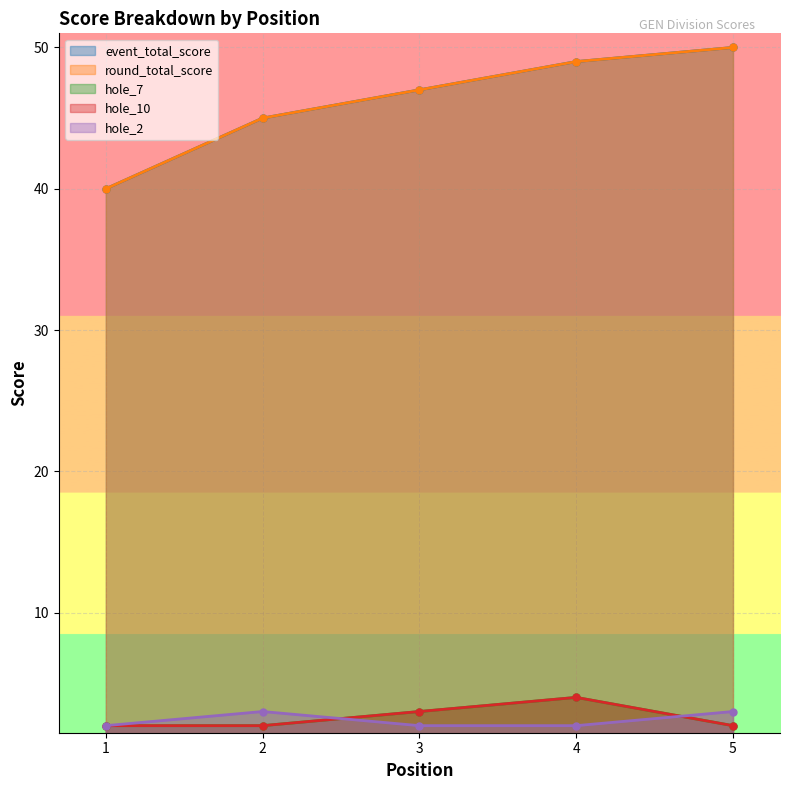

Reading left to right, list all the values displayed in this chart.

event_total_score: 1=40	2=45	3=47	4=49	5=50
round_total_score: 1=40	2=45	3=47	4=49	5=50
hole_7: 1=2	2=2	3=3	4=4	5=2
hole_10: 1=2	2=2	3=3	4=4	5=2
hole_2: 1=2	2=3	3=2	4=2	5=3